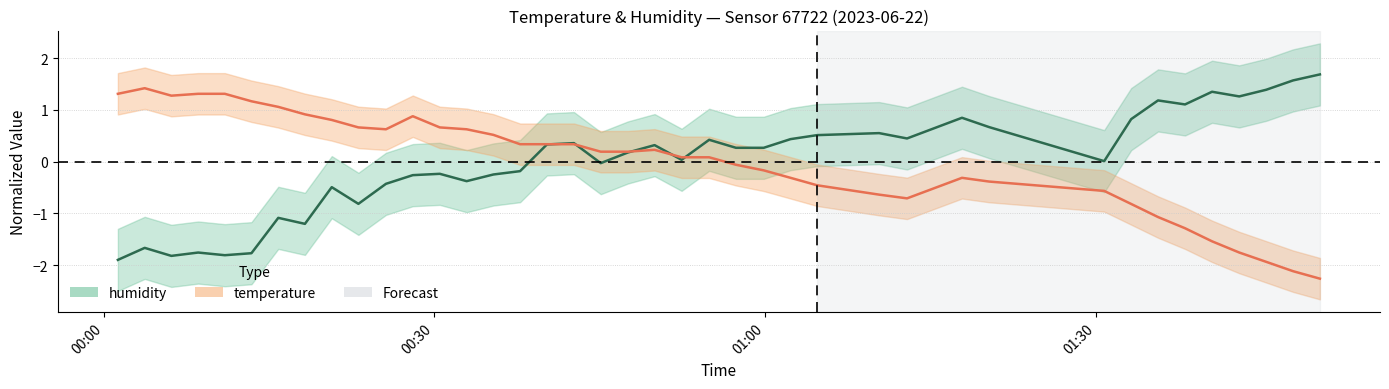

How many positive values does the temperature series have?

23